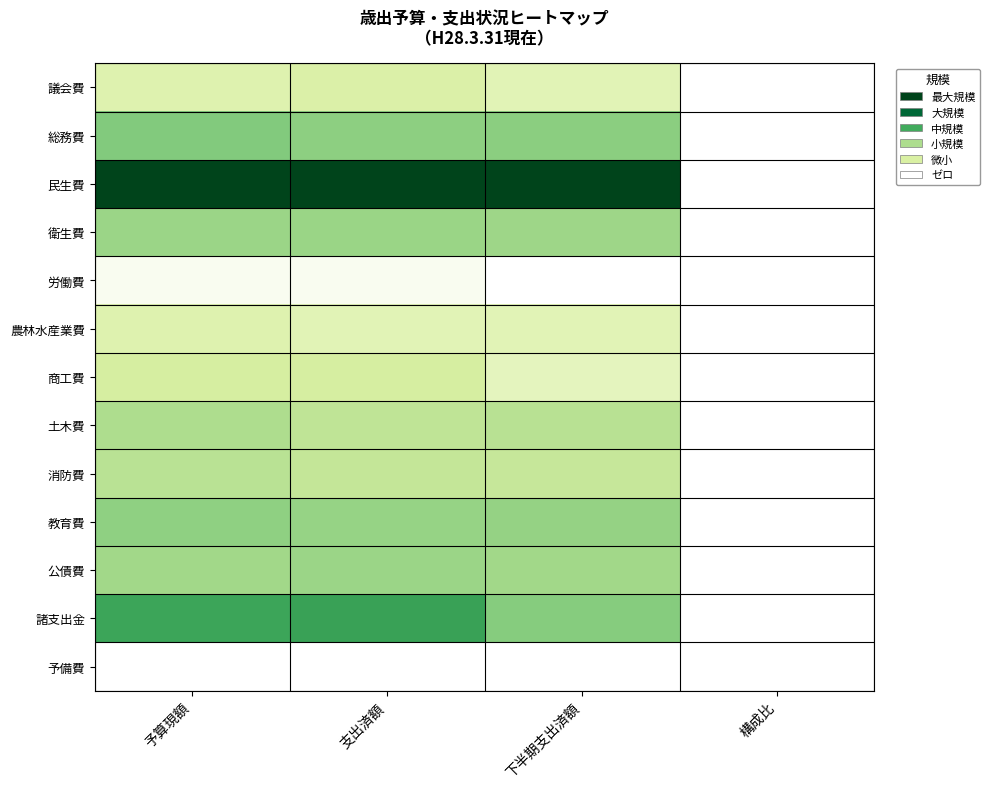

List the series in order of their peak value, lowest first.

予備費, 労働費, 農林水産業費, 議会費, 商工費, 消防費, 土木費, 公債費, 衛生費, 教育費, 総務費, 諸支出金, 民生費